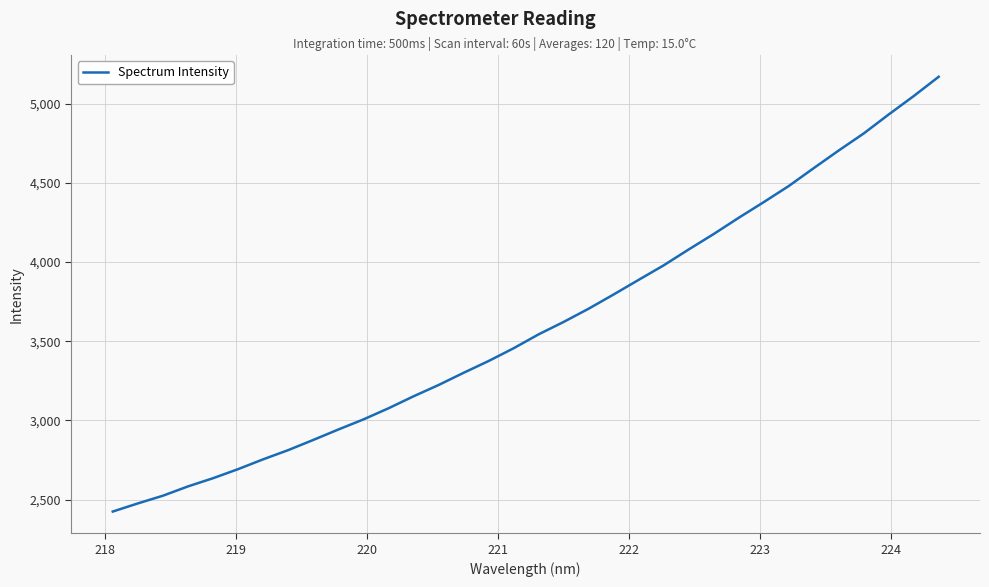

What is the maximum value shown in the chart?

5169.6